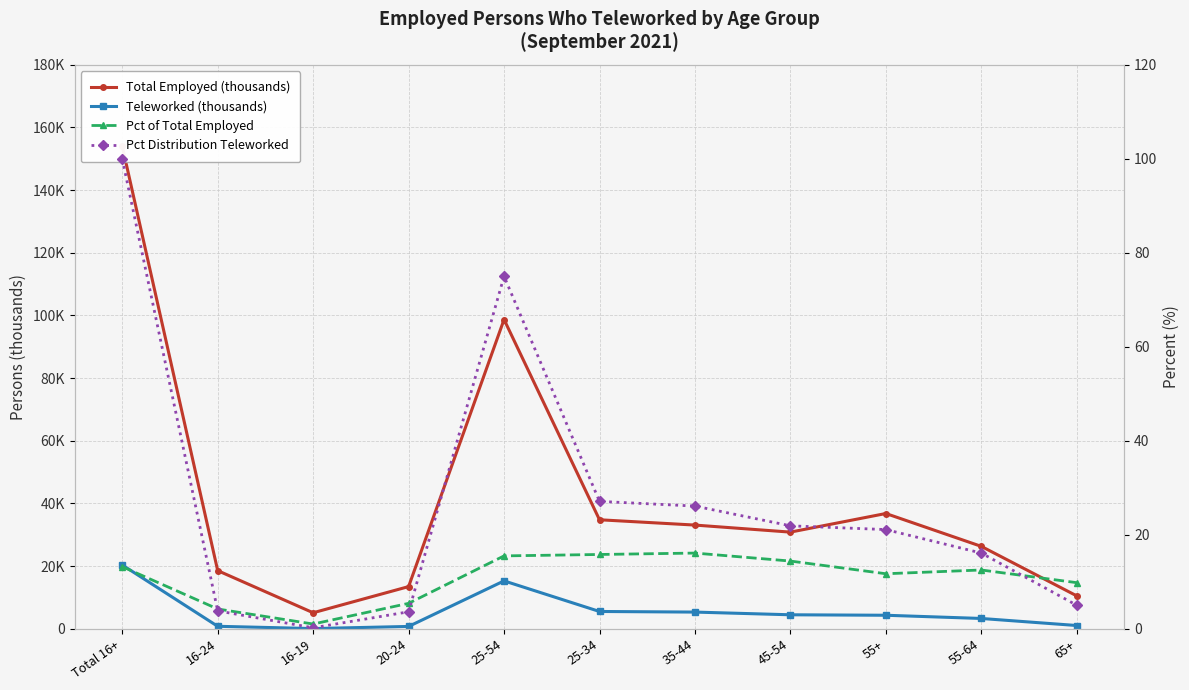

Where is the first local minimum for Pct of Total Employed?

16-19